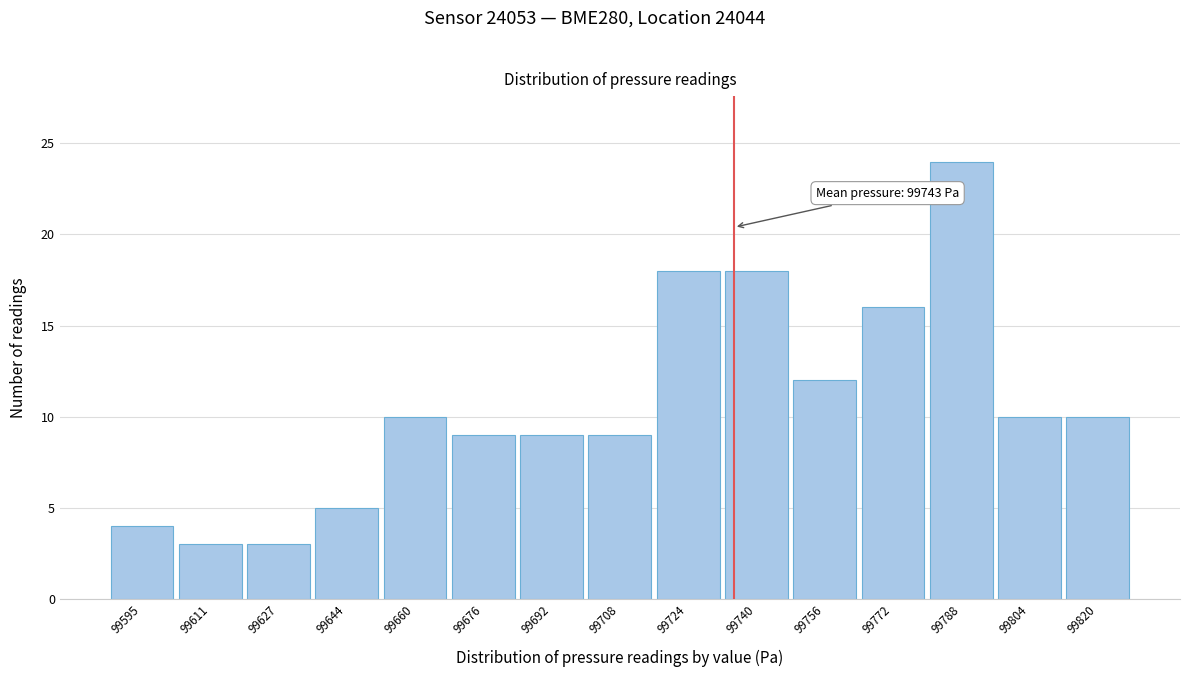

Reading left to right, extract all data points from this chart.

99595=4	99611=3	99627=3	99644=5	99660=10	99676=9	99692=9	99708=9	99724=18	99740=18	99756=12	99772=16	99788=24	99804=10	99820=10